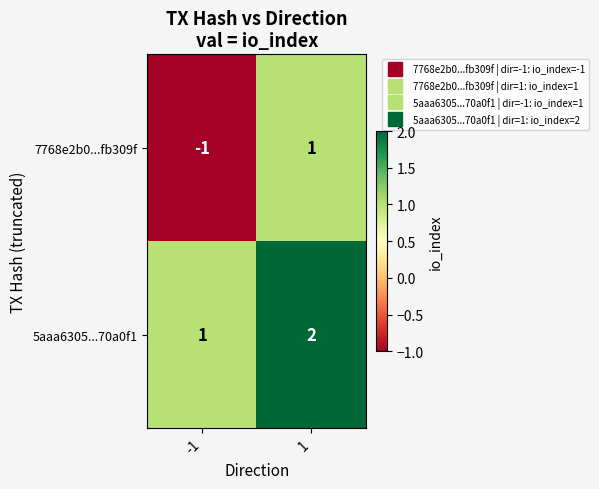

Which series has the largest total across all categories?

5aaa6305...70a0f1